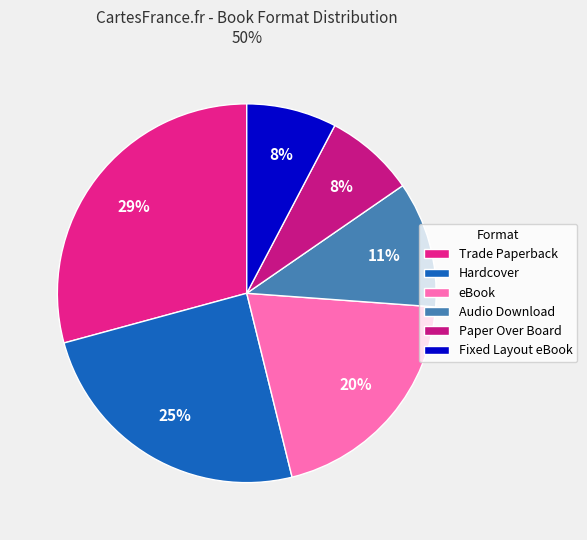

The Hardcover slice represents 25% of the pie. True or false?

True